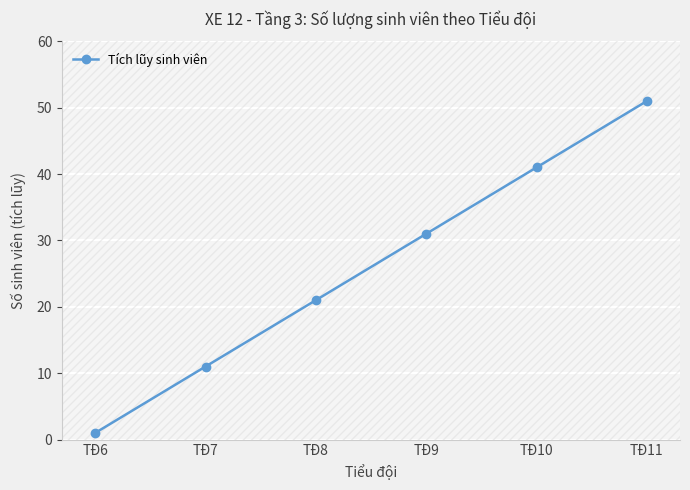

True or false: Tích lũy sinh viên has more than 2 interior local peaks.

False